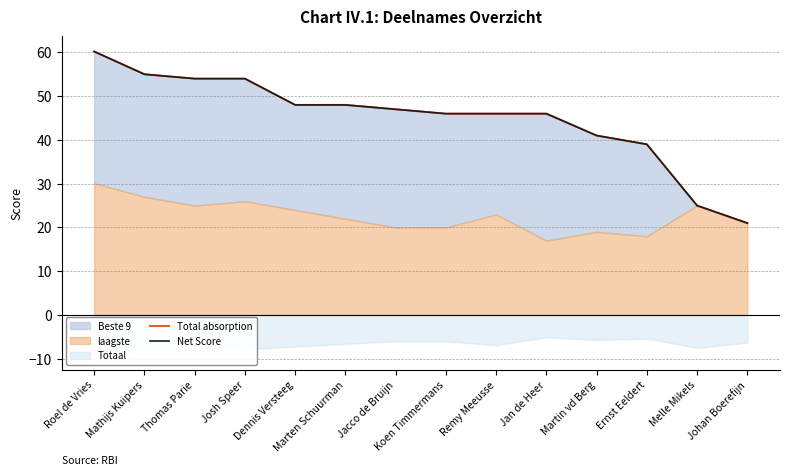

Count the number of categories in the chart.

14